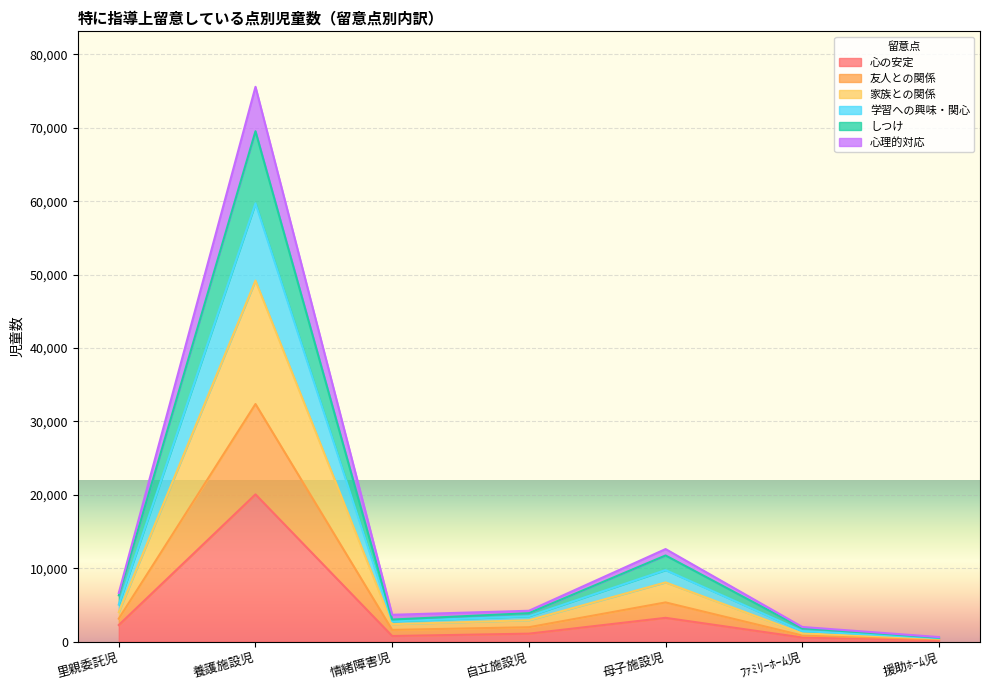

What are all the series names shown in the legend?

心の安定, 友人との関係, 家族との関係, 学習への興味・関心, しつけ, 心理的対応